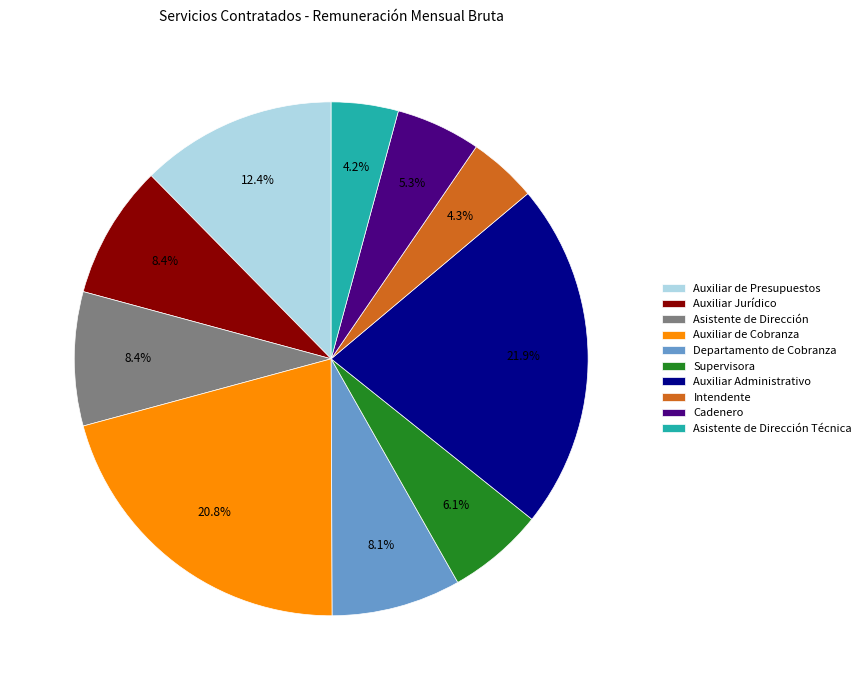

To the nearest percent, what is the difference between the Auxiliar Jurídico and Asistente de Dirección Técnica slice percentages?

4%